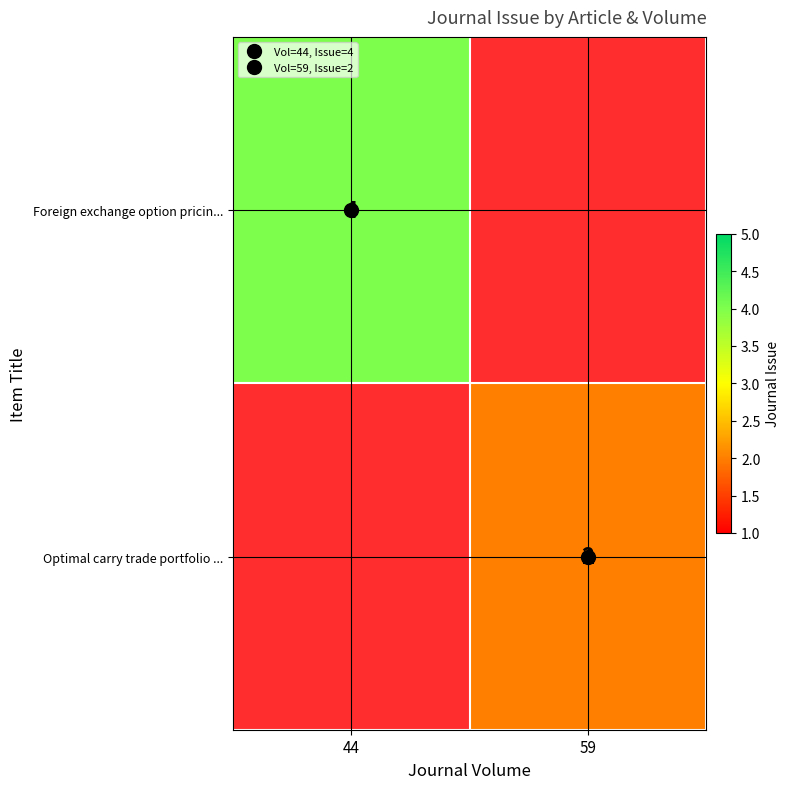

Which series has the largest range (max minus min)?

Foreign exchange option pricin...